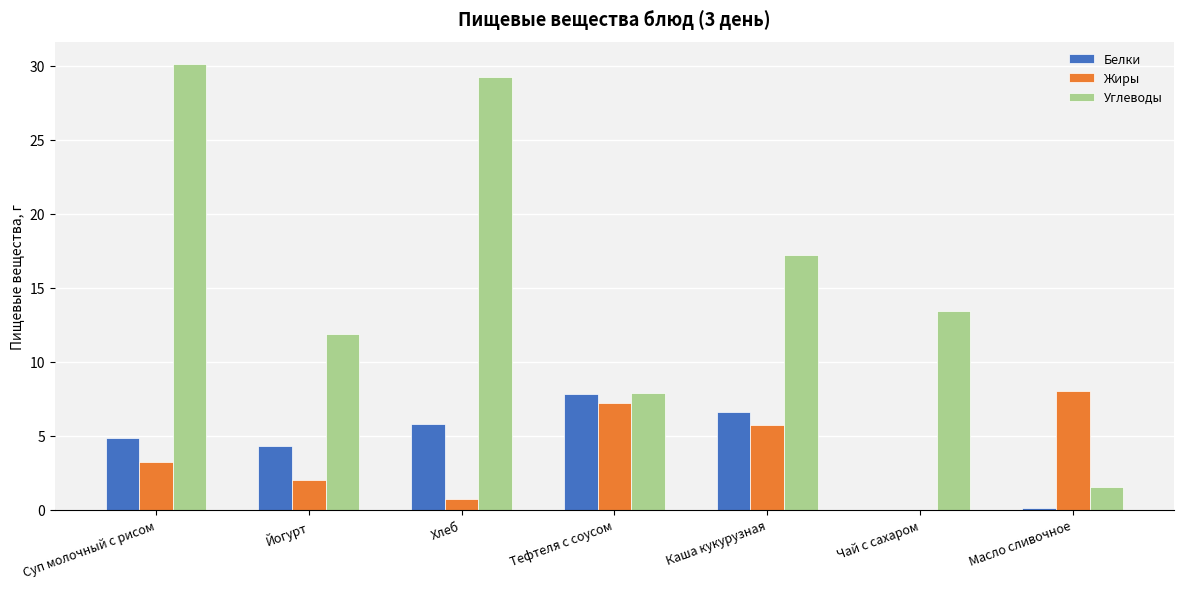

What are all the series names shown in the legend?

Белки, Жиры, Углеводы